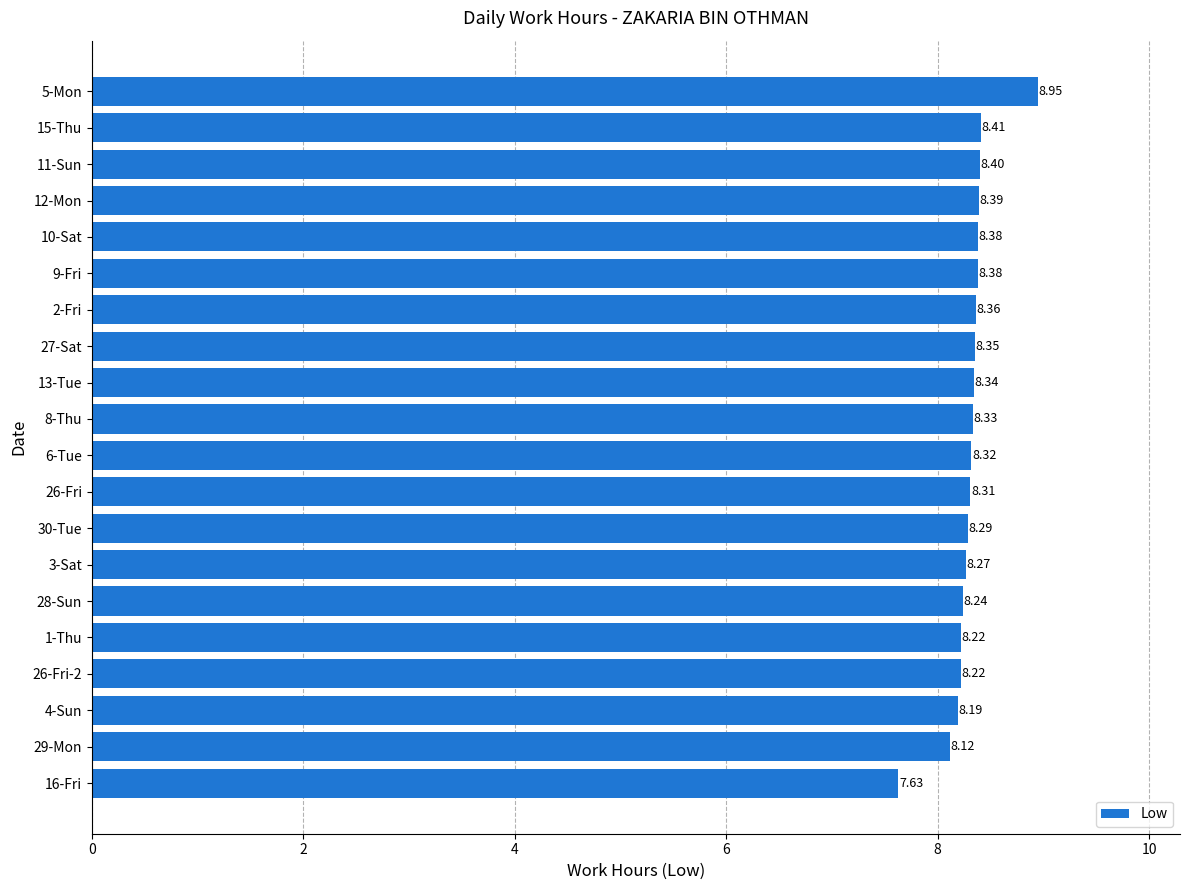

Between 12-Mon and 10-Sat, which is larger?

12-Mon